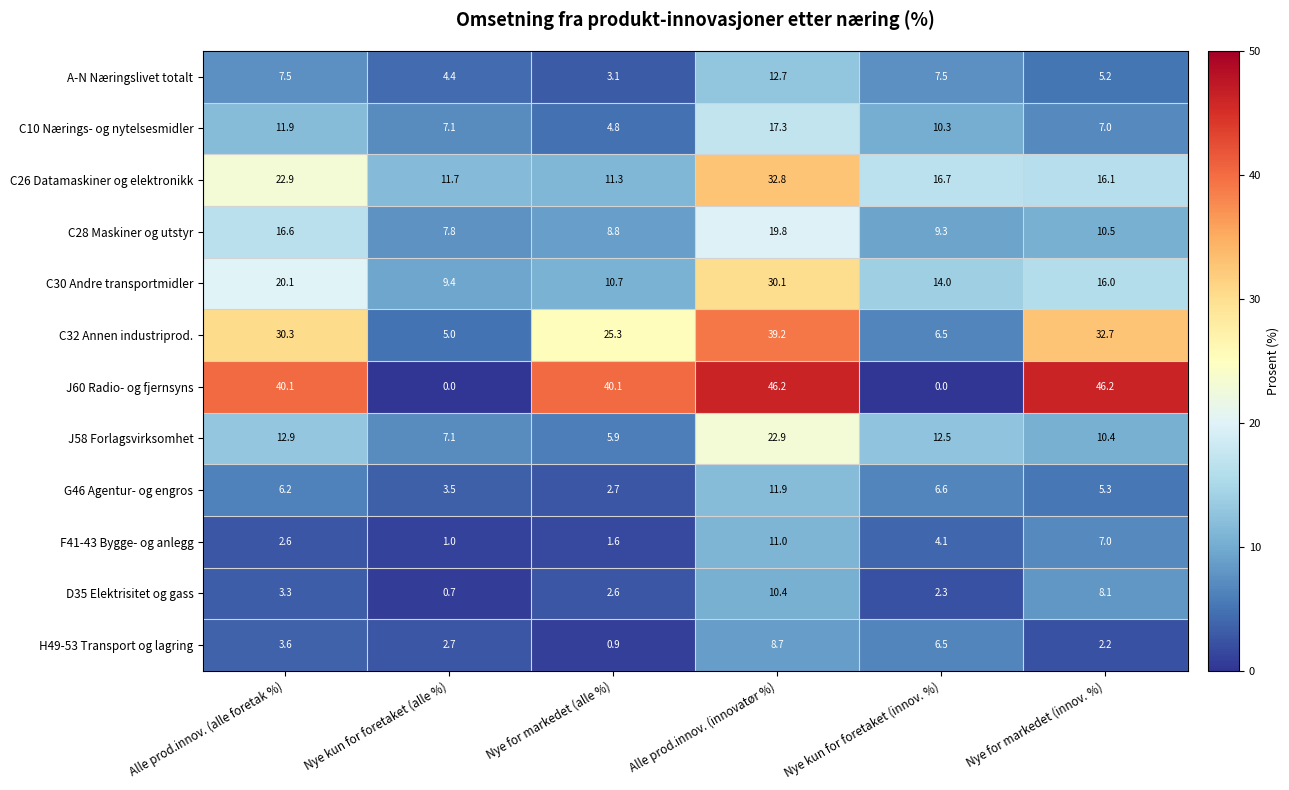

What is the spread (max minus min) of values at Nye for markedet (innov. %)?

44.0